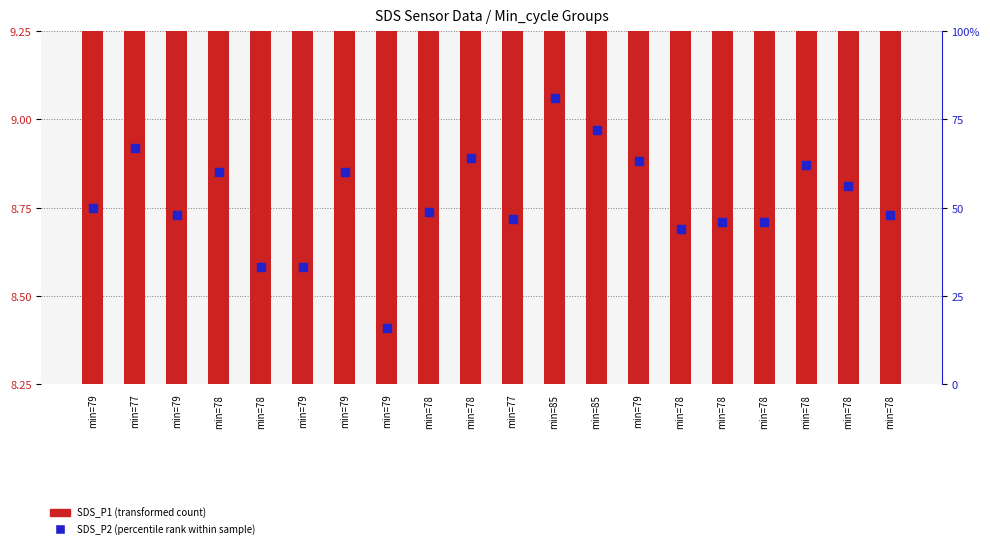

At which category is the sum across all series the highest?

min=85